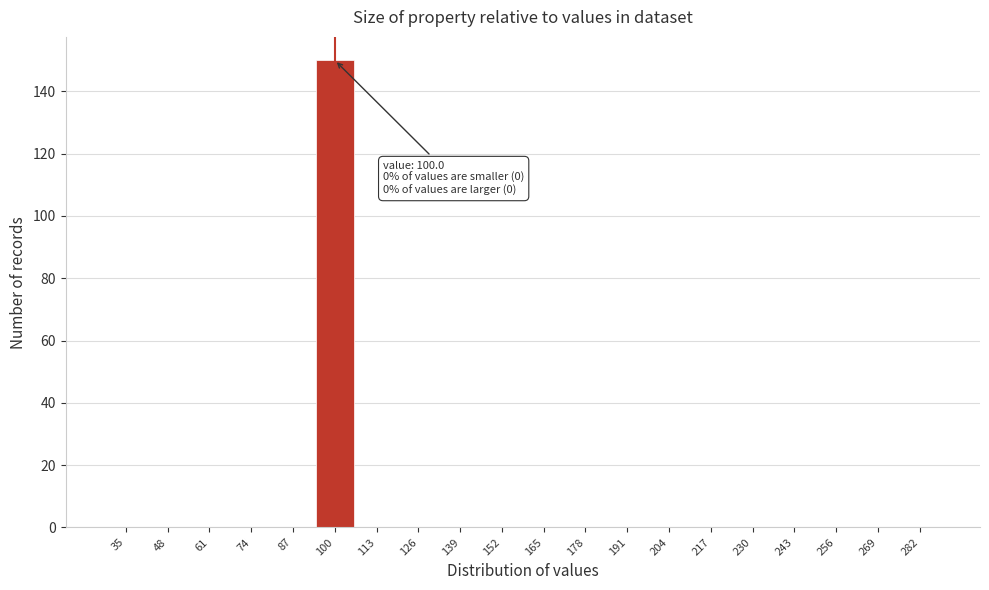

Reading left to right, transcribe all the data shown in this chart.

35=0	48=0	61=0	74=0	87=0	100=150	113=0	126=0	139=0	152=0	165=0	178=0	191=0	204=0	217=0	230=0	243=0	256=0	269=0	282=0